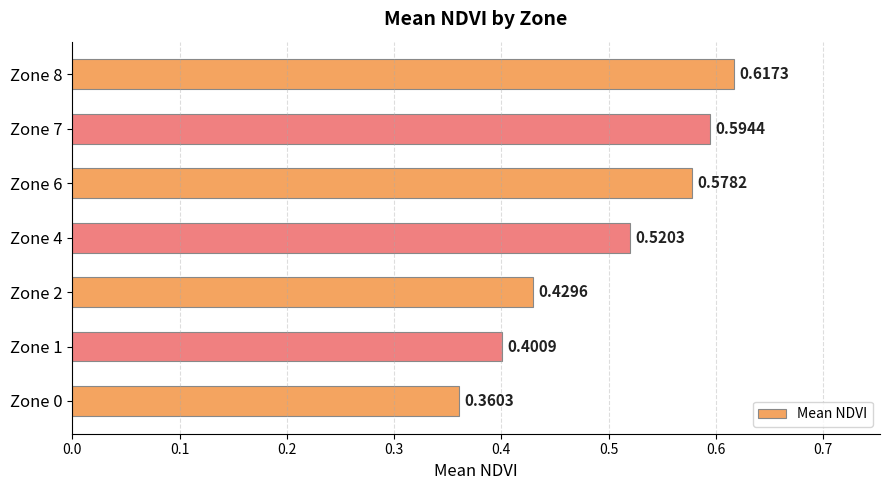

List the labels in order of value, largest first.

Zone 8, Zone 7, Zone 6, Zone 4, Zone 2, Zone 1, Zone 0